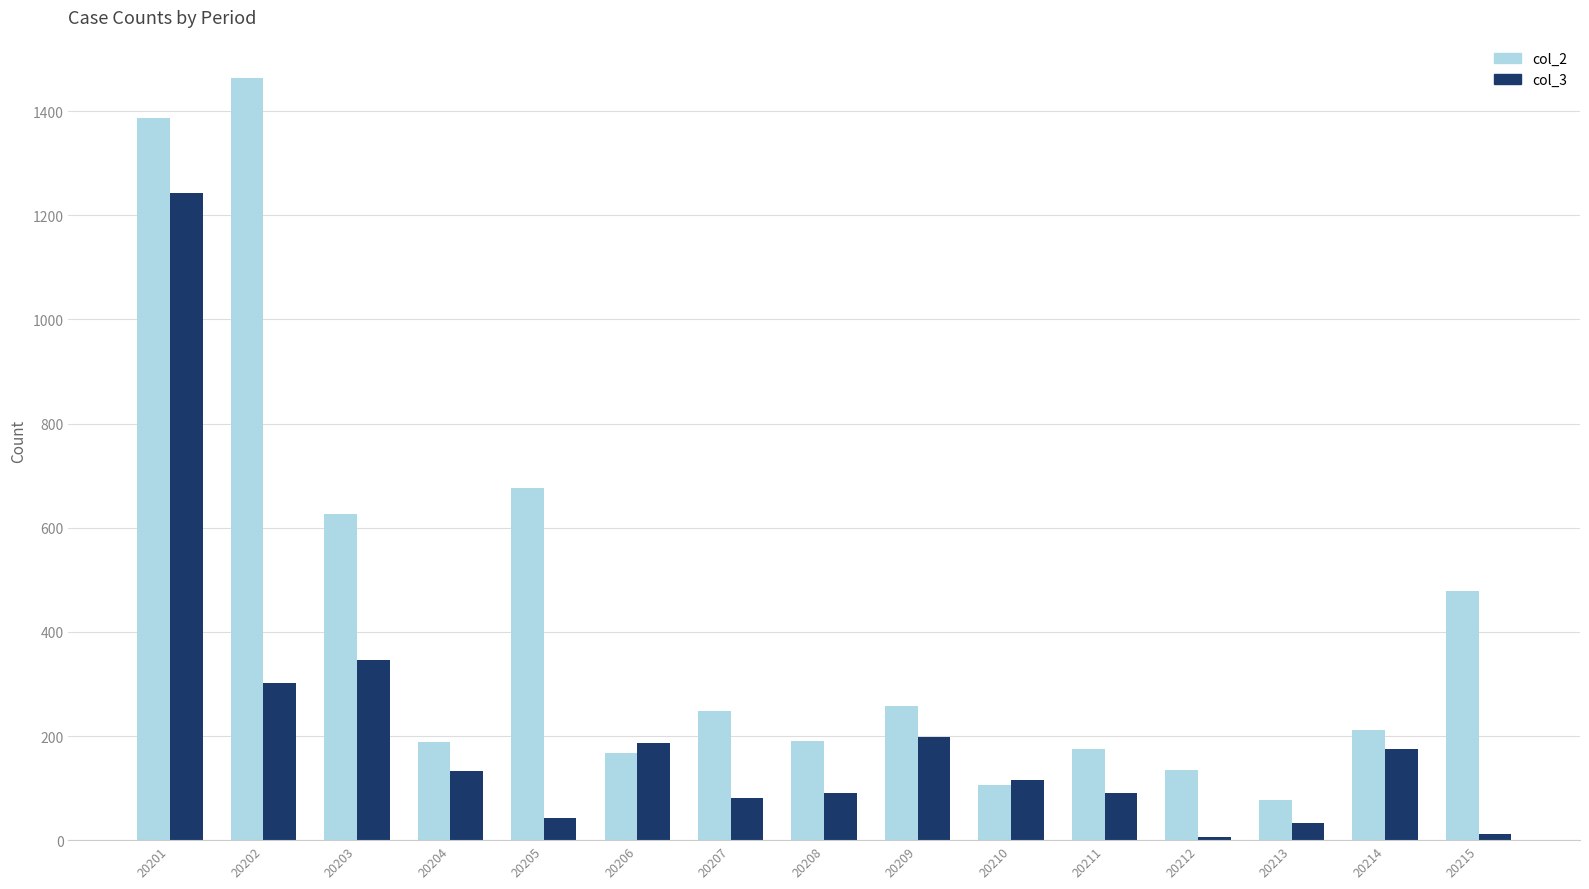

Which series has the largest total across all categories?

col_2